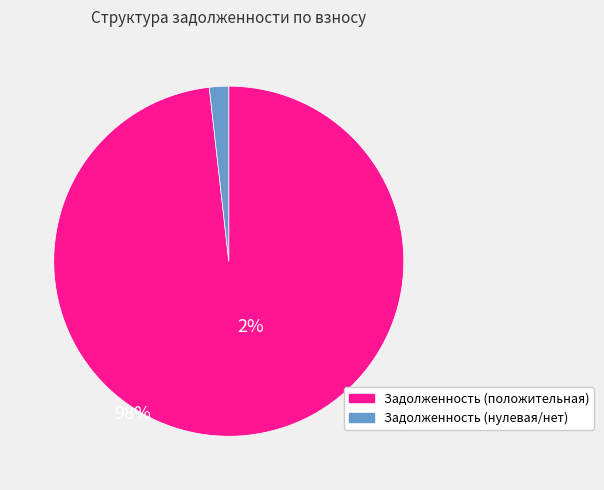

Does any single category account for the majority?

Yes